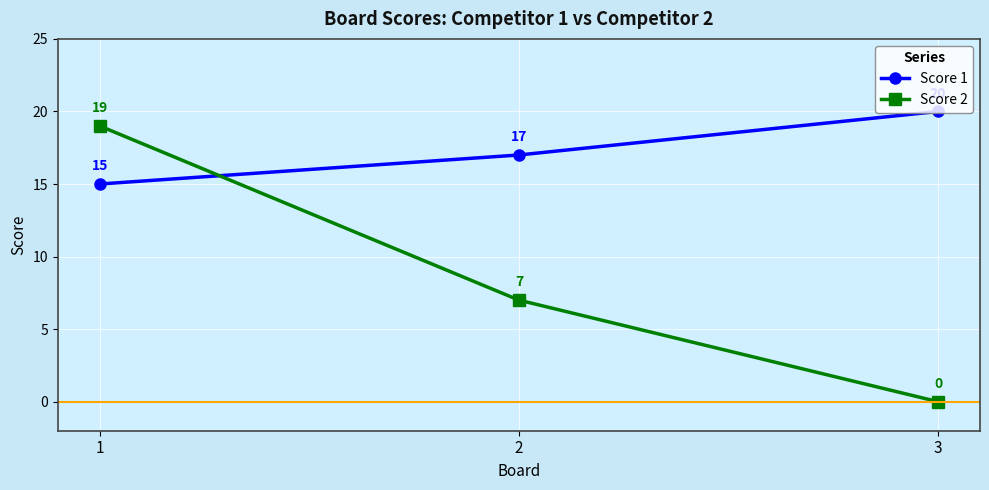

How many data points in Score 2 are less than 7?

1